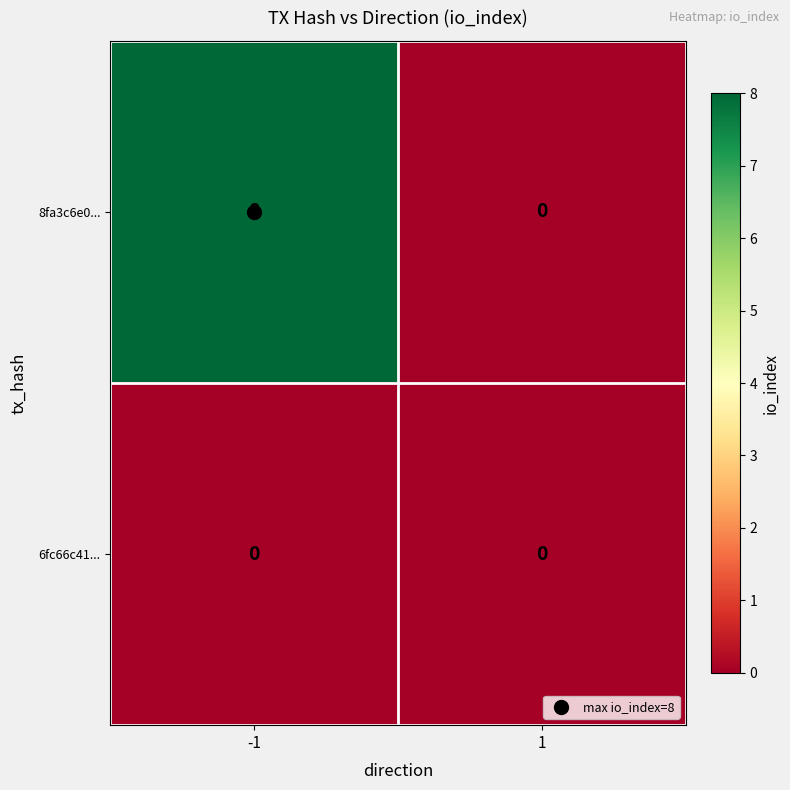

Rank the series by their maximum value, from lowest to highest.

6fc66c41..., 8fa3c6e0...